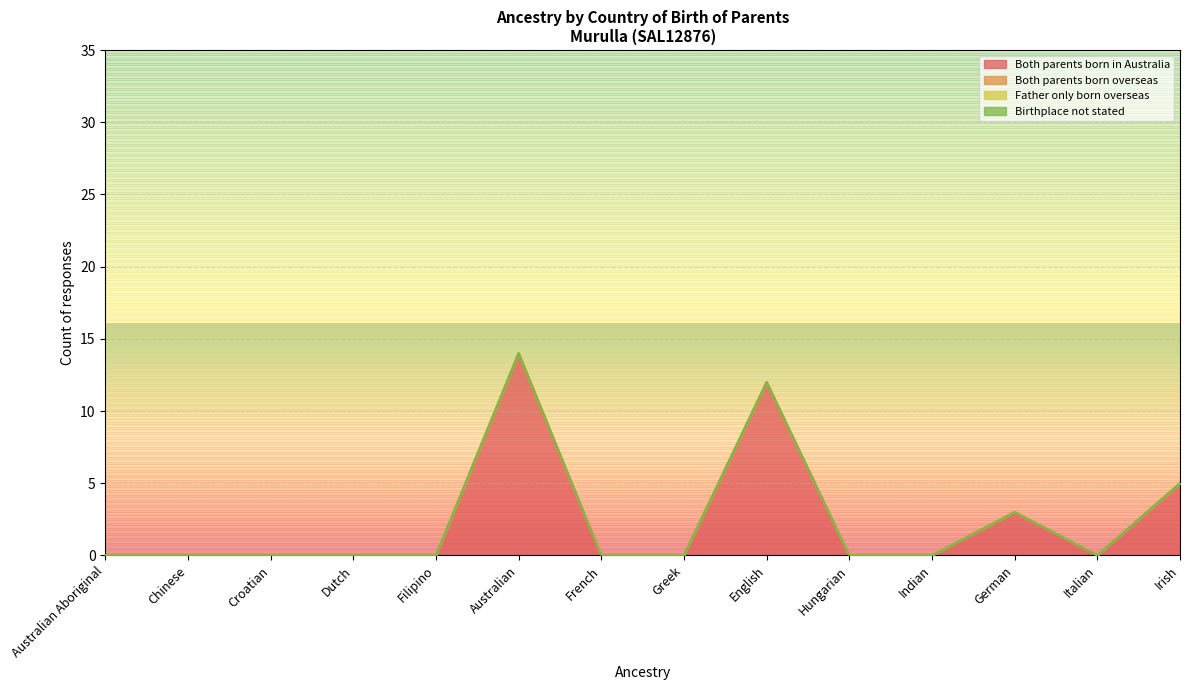

What is the label of the 9th point from the right?

Australian